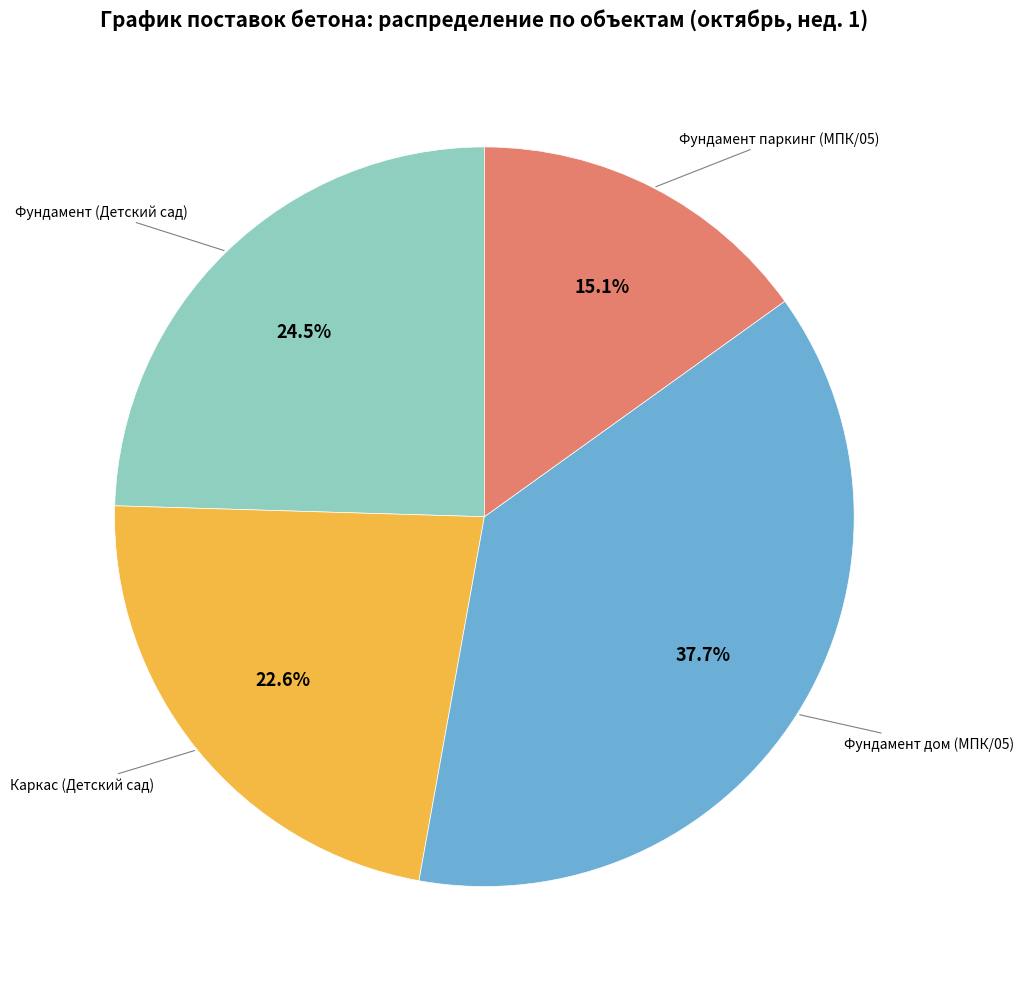

Does any single category account for the majority?

No